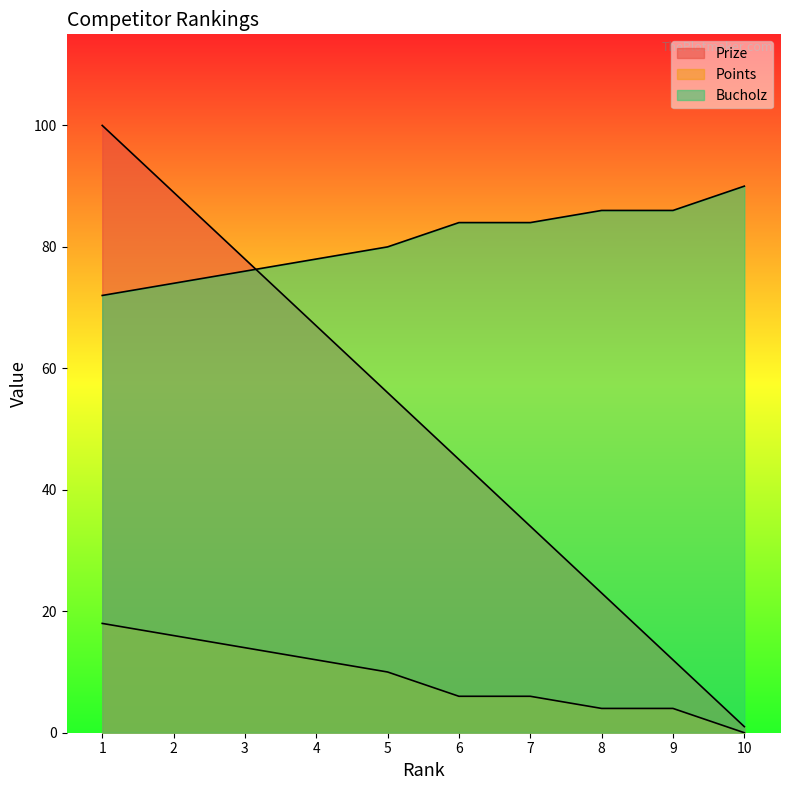

What value does the Bucholz series have at 7, to the nearest 5?

85